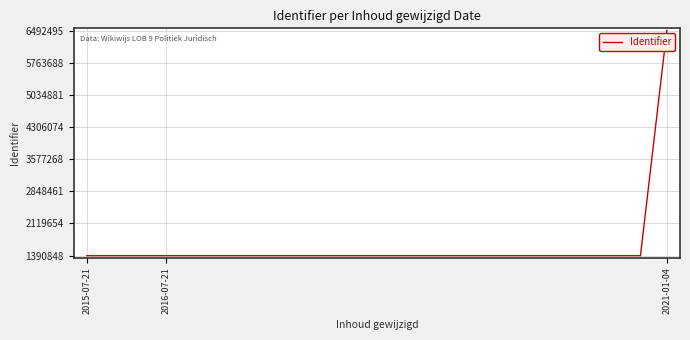

What is the difference between the maximum and minimum values?

5101647